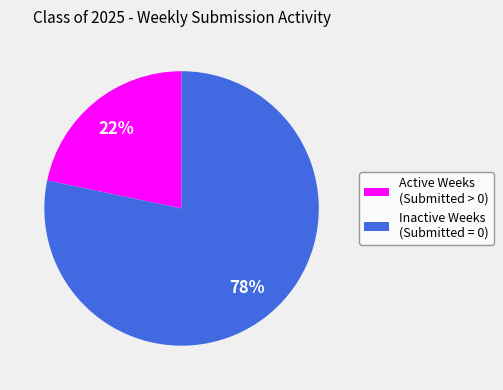

Combined, do Active Weeks (Submitted > 0) and Inactive Weeks (Submitted = 0) account for over 50%?

Yes